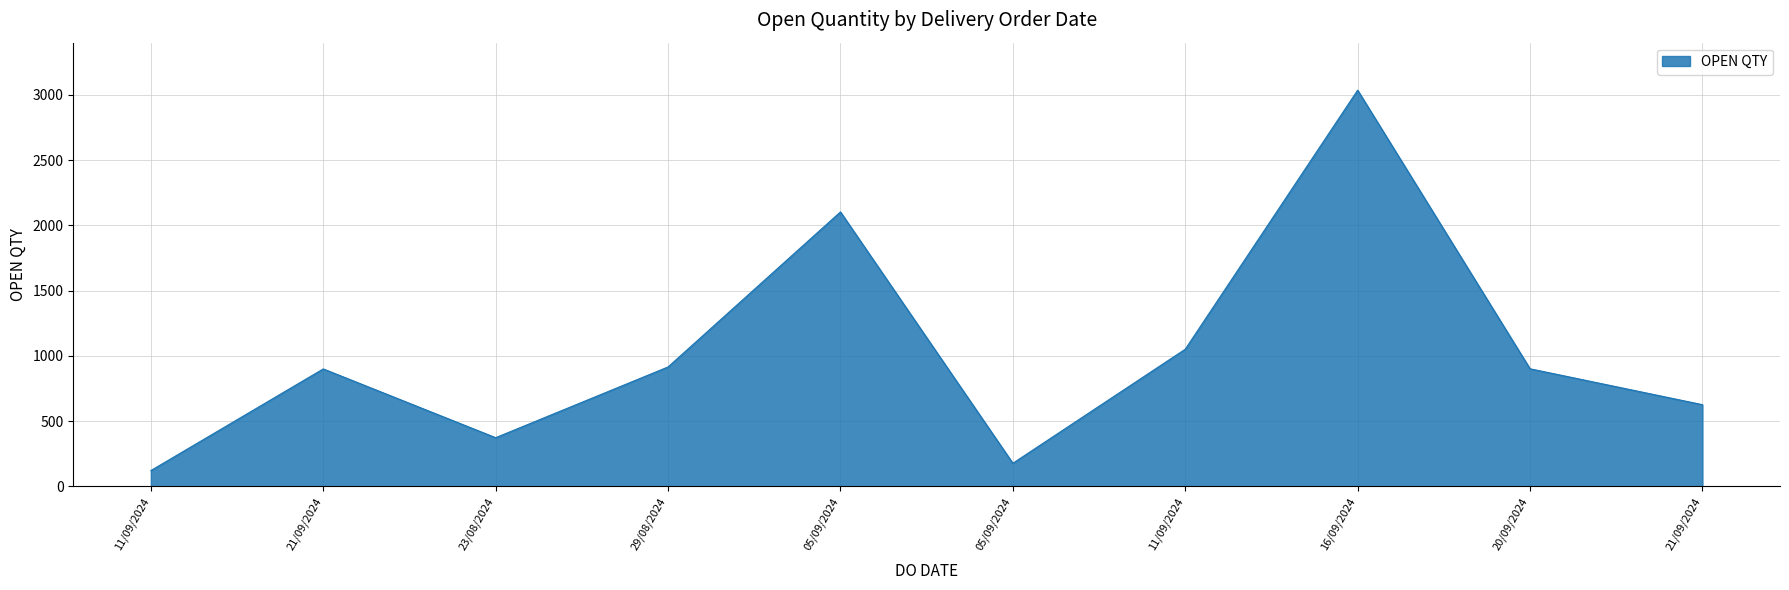

Reading left to right, transcribe all the data shown in this chart.

121	900	373	915	2103	177	1051	3036	901	626